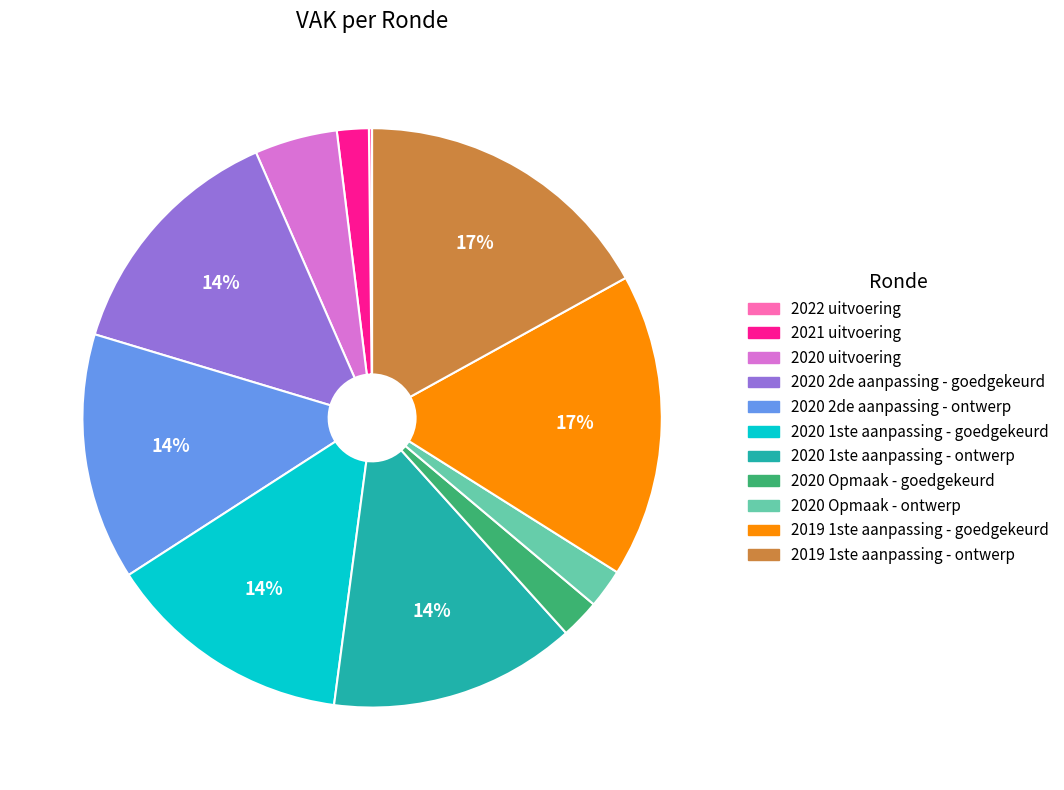

To the nearest percent, what is the difference between the 2021 uitvoering and 2020 2de aanpassing - goedgekeurd slice percentages?

12%